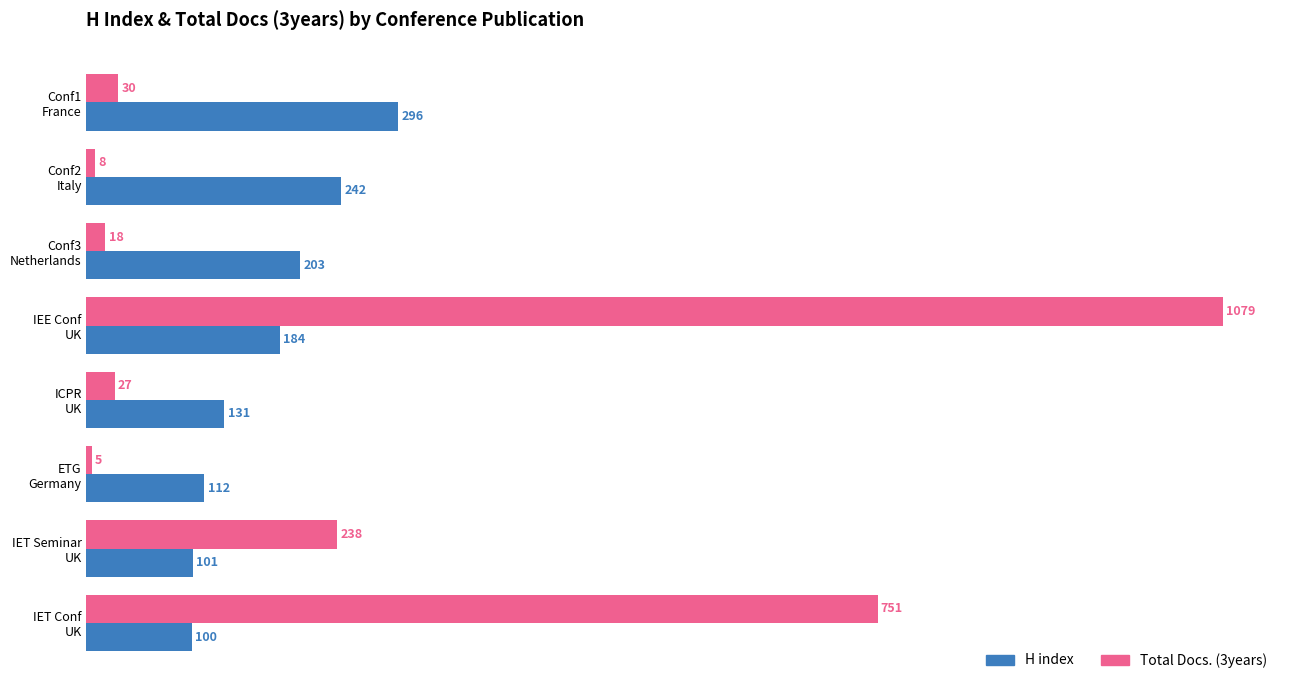

Rank the series by their maximum value, from highest to lowest.

Total Docs. (3years), H index